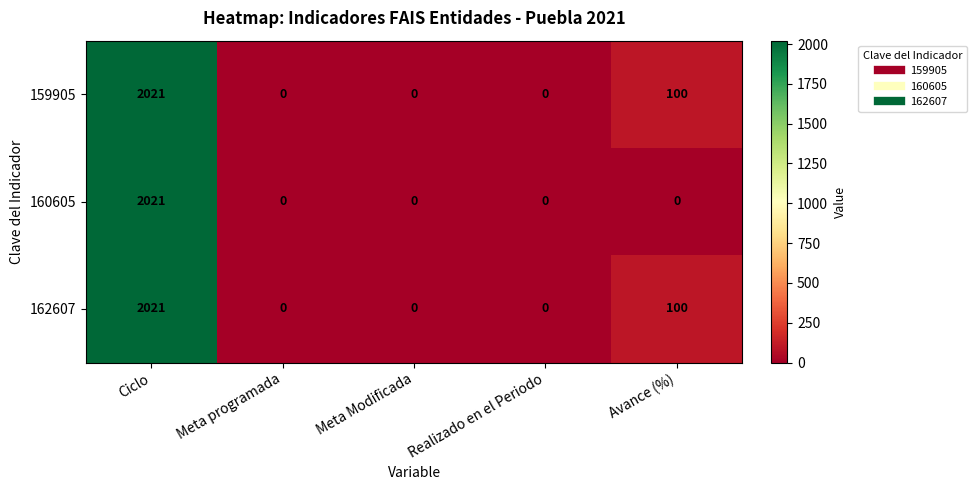

What is the difference between the 160605 values at Avance (%) and Ciclo?

2021